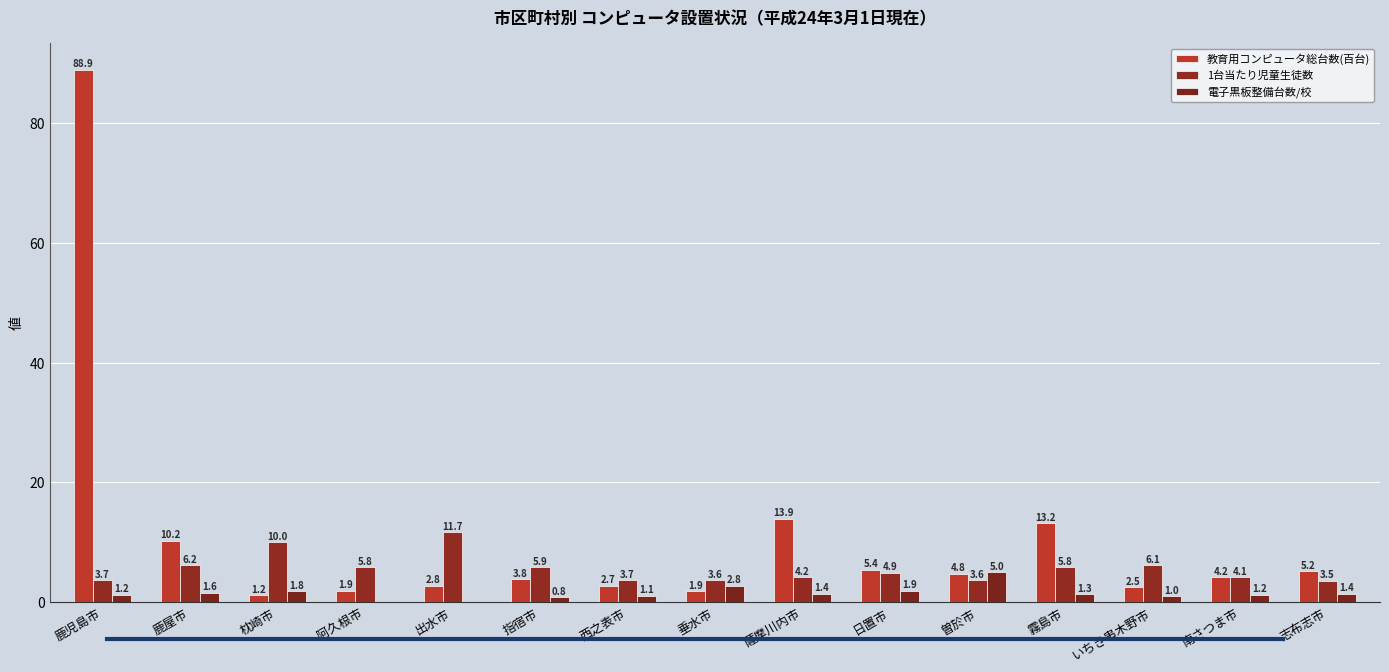

Does the chart contain stacked bars?

No